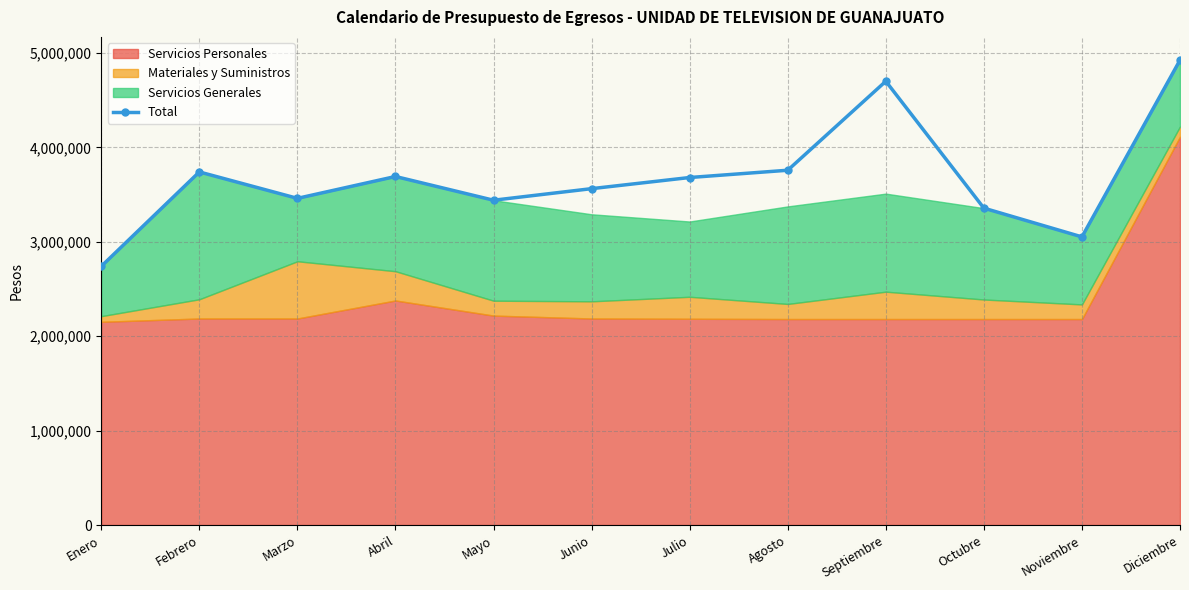

Rank the categories by value from highest to lowest.

Diciembre, Septiembre, Agosto, Febrero, Abril, Julio, Junio, Marzo, Mayo, Octubre, Noviembre, Enero